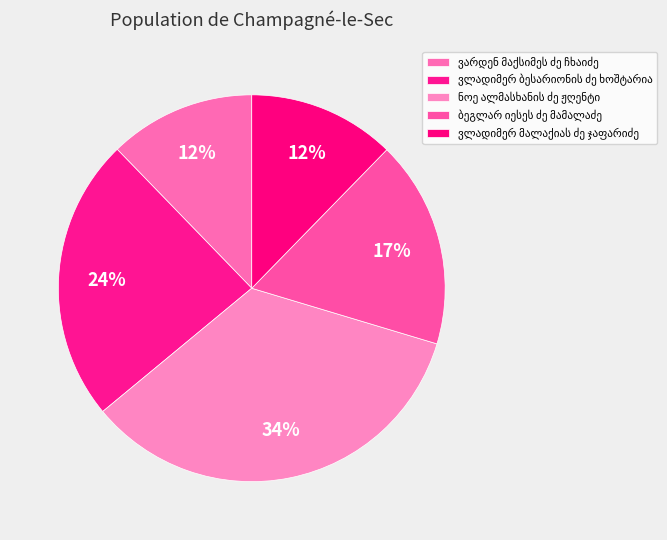

Count the number of slices in the pie.

5